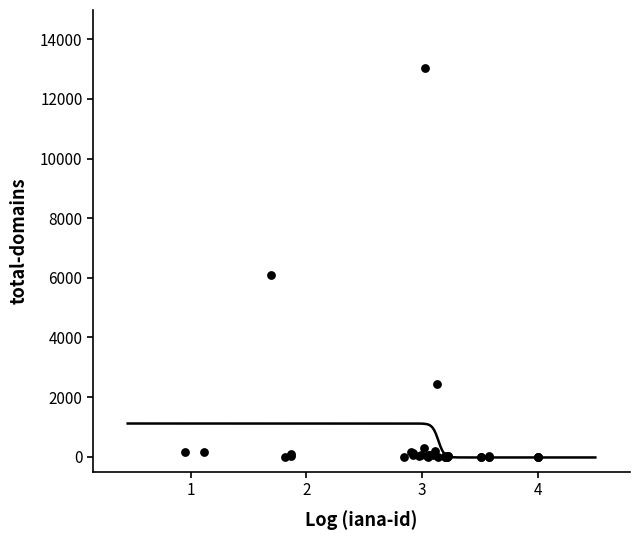

What Y value in the scatter plot is closest to 6515?

6107